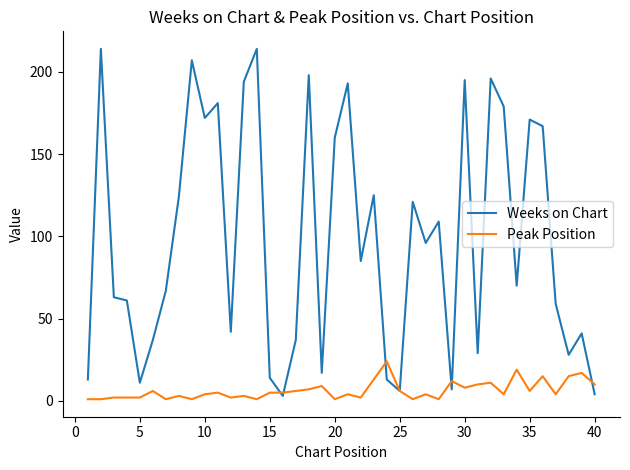

Which series has the widest spread of values?

Weeks on Chart